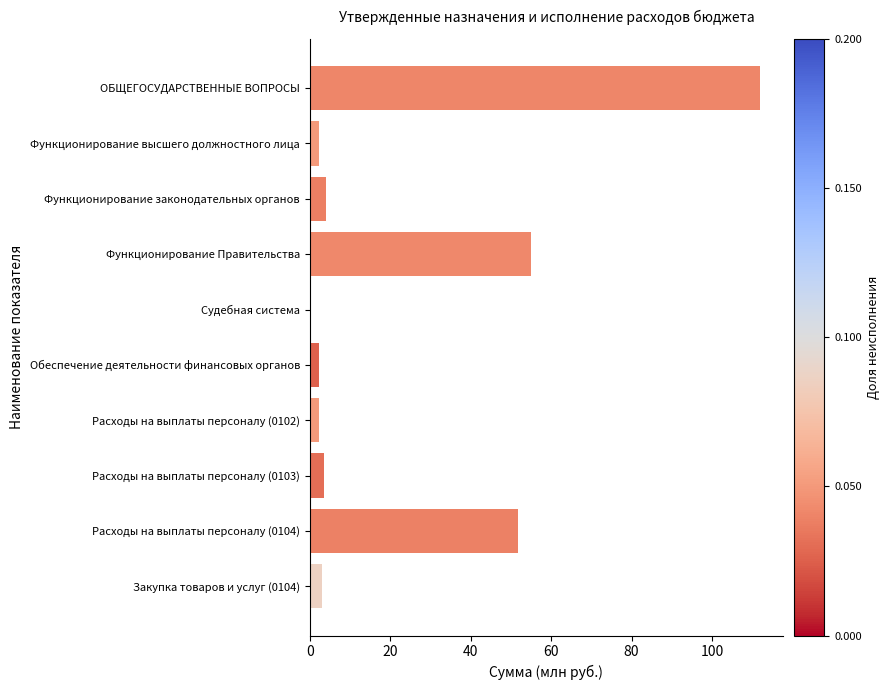

What is the maximum value shown in the chart?

112.0